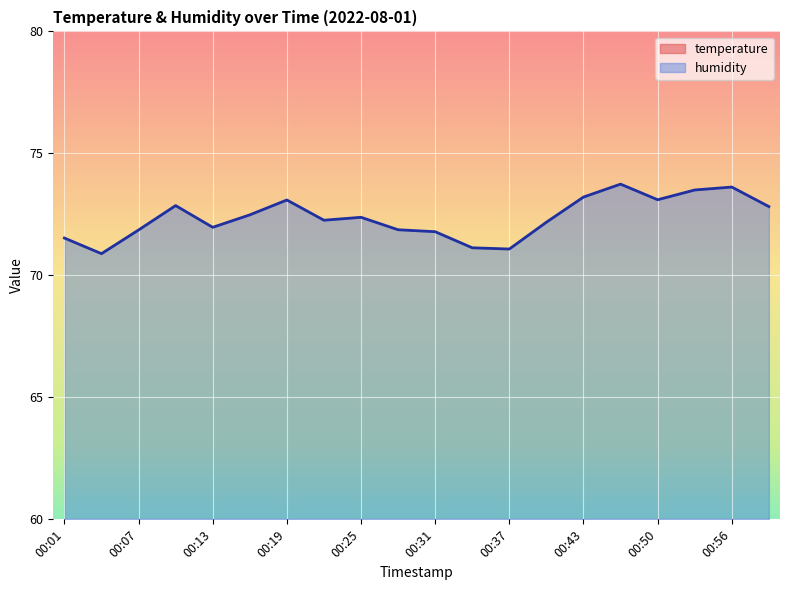

At which label is temperature closest to 20?

00:59